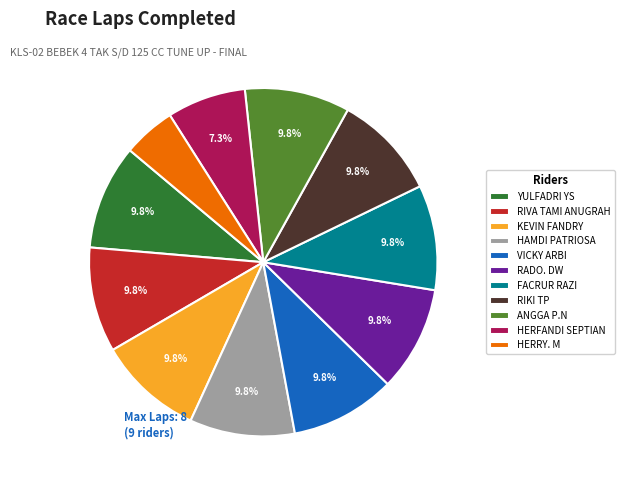

What percentage is NOT represented by ANGGA P.N?

90.2%